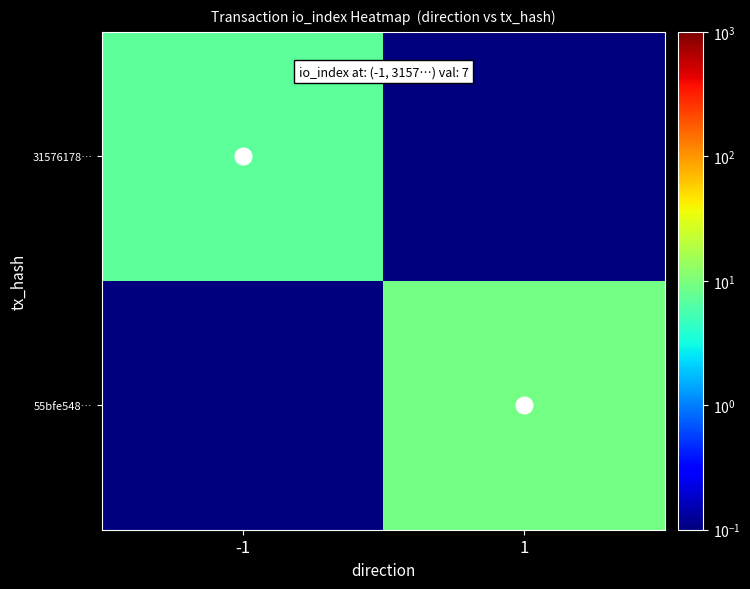

Between 1 and -1, which is larger?

-1